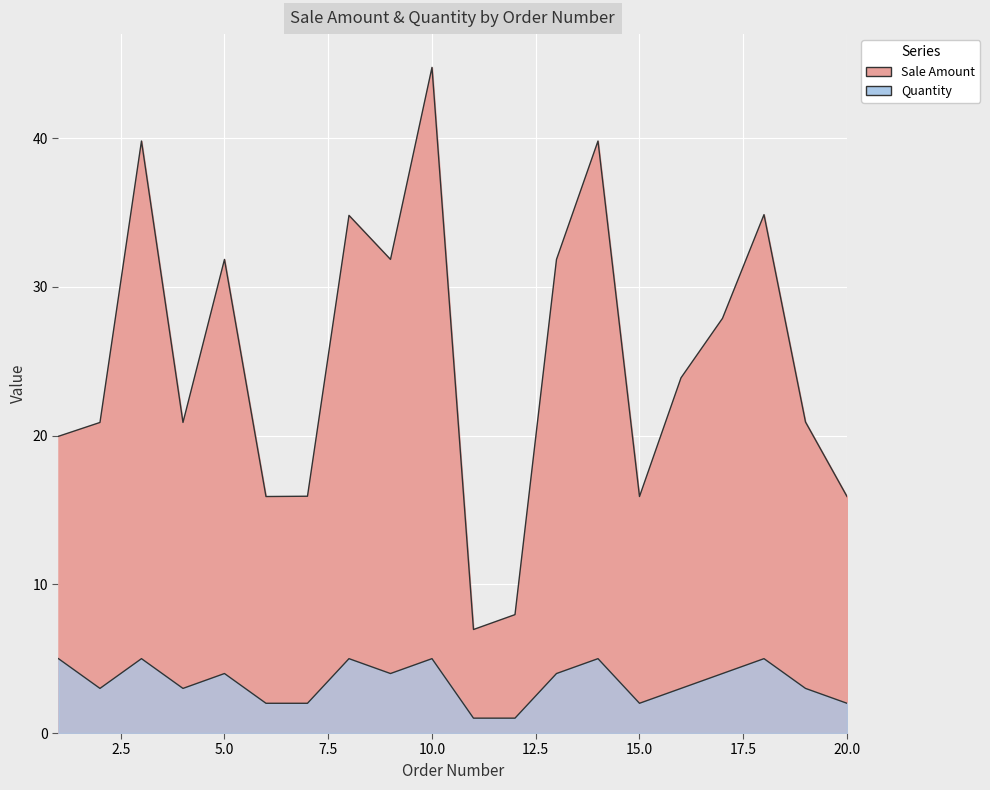

How many series are shown in this chart?

2